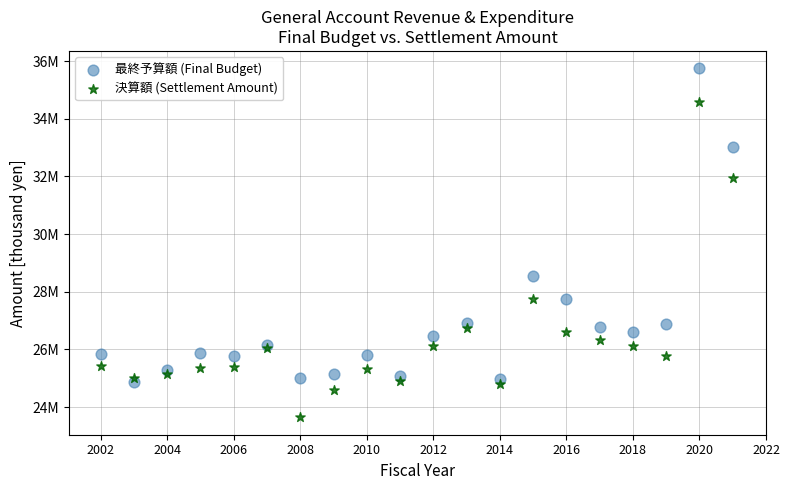

What are all the series names shown in the legend?

最終予算額 (Final Budget), 決算額 (Settlement Amount)